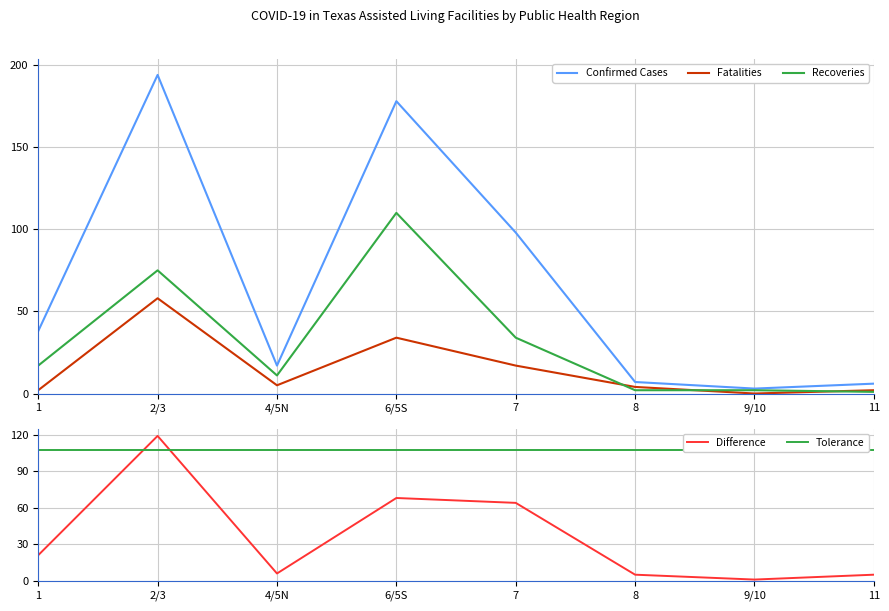

What is the highest value of the Fatalities series?

58